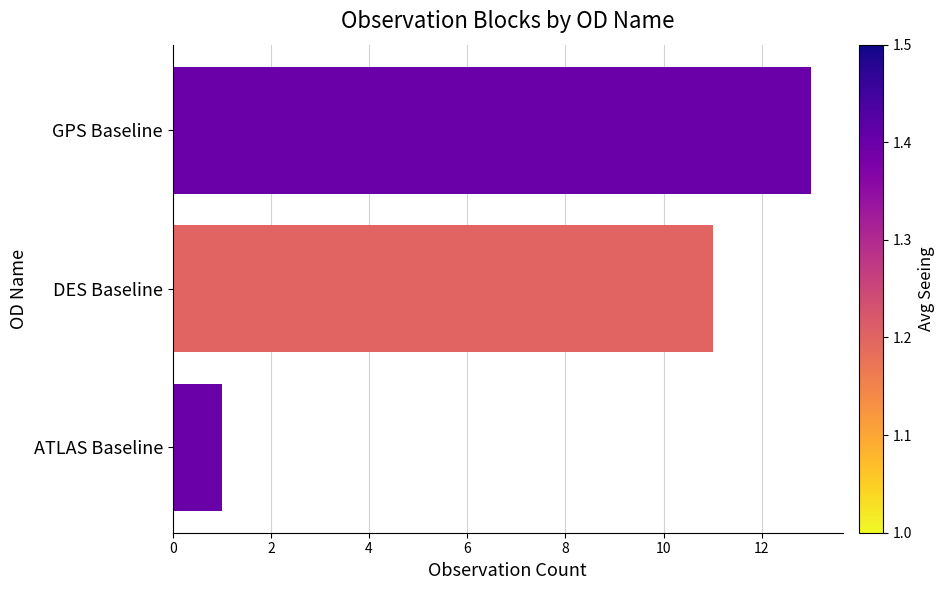

How many values are below 11?

1